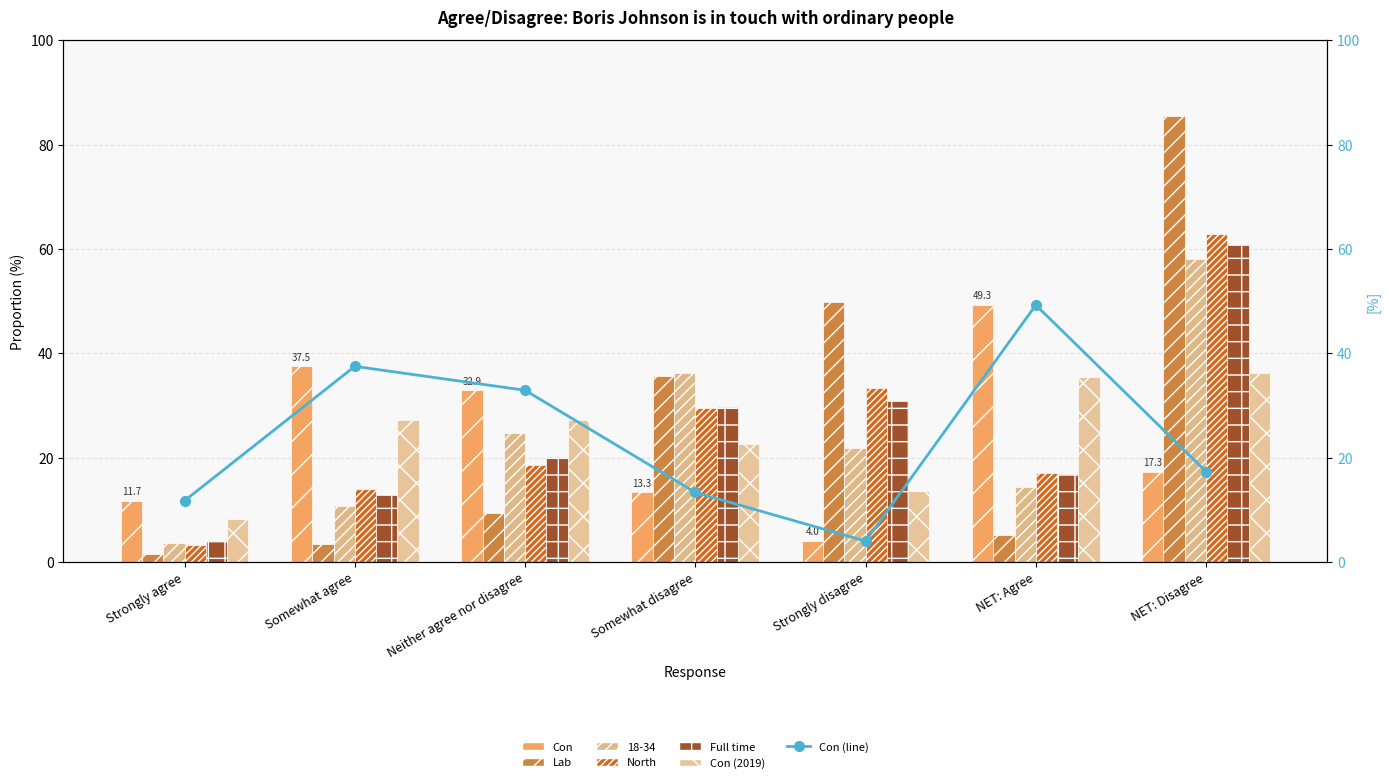

True or false: Lab has a value of 0.4 at Strongly agree.

False